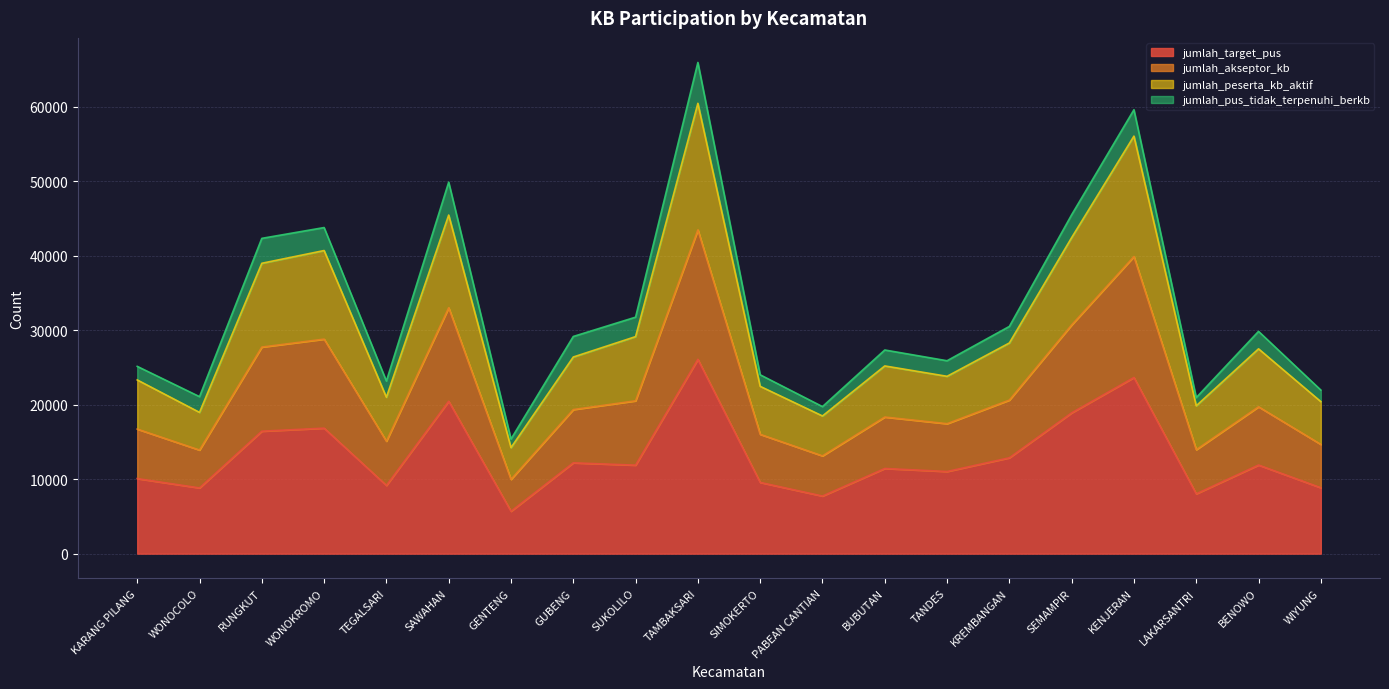

The value of jumlah_target_pus at SEMAMPIR is 18908. True or false?

True